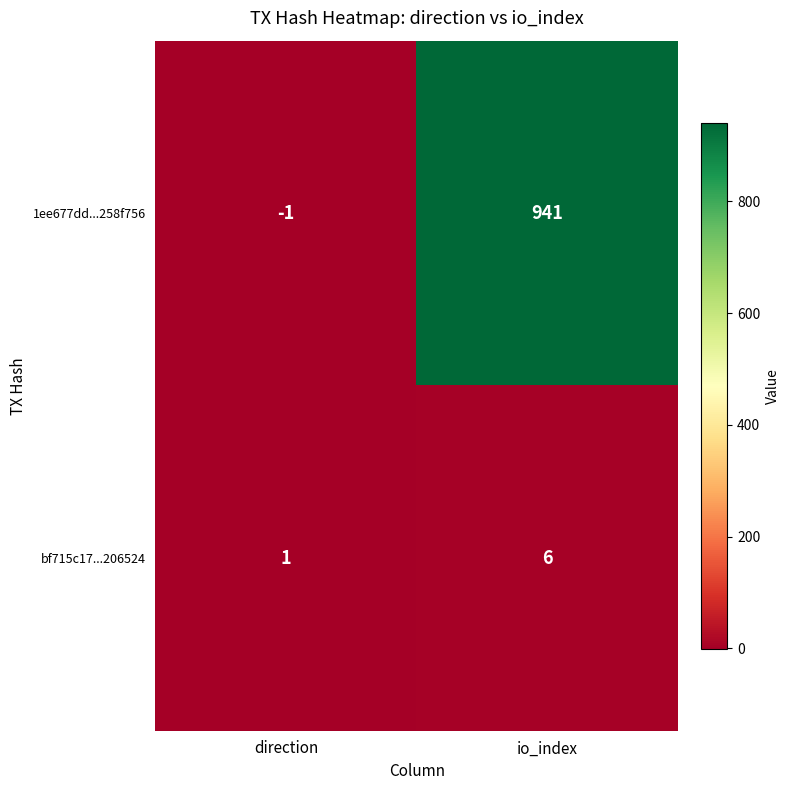

How many values in the bf715c17...206524 series are below 6?

1